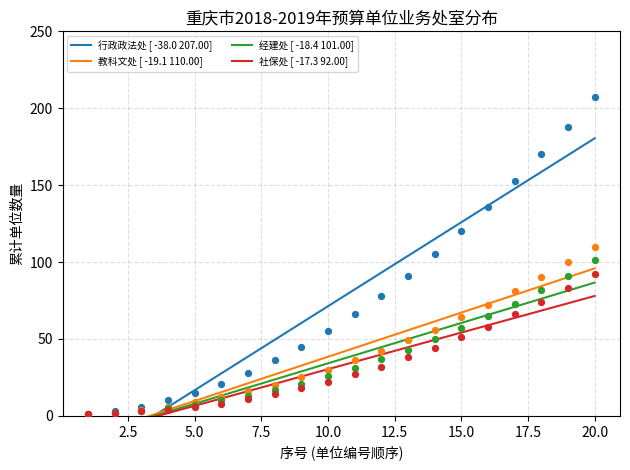

What are all the series names shown in the legend?

行政政法处 [ -38.0 207.00], 教科文处 [ -19.1 110.00], 经建处 [ -18.4 101.00], 社保处 [ -17.3 92.00]